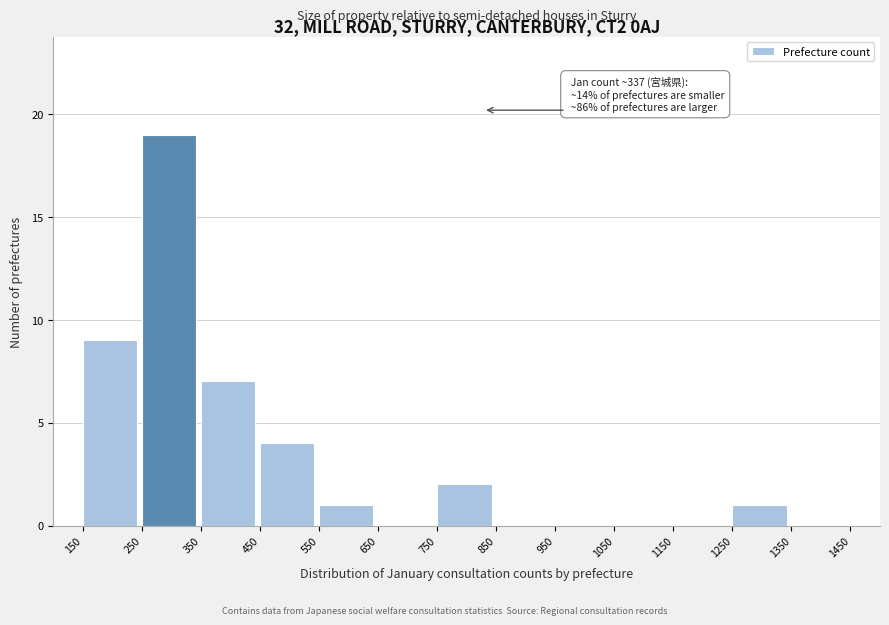

Over which range of the x-axis is the bar tallest?

250 to 350